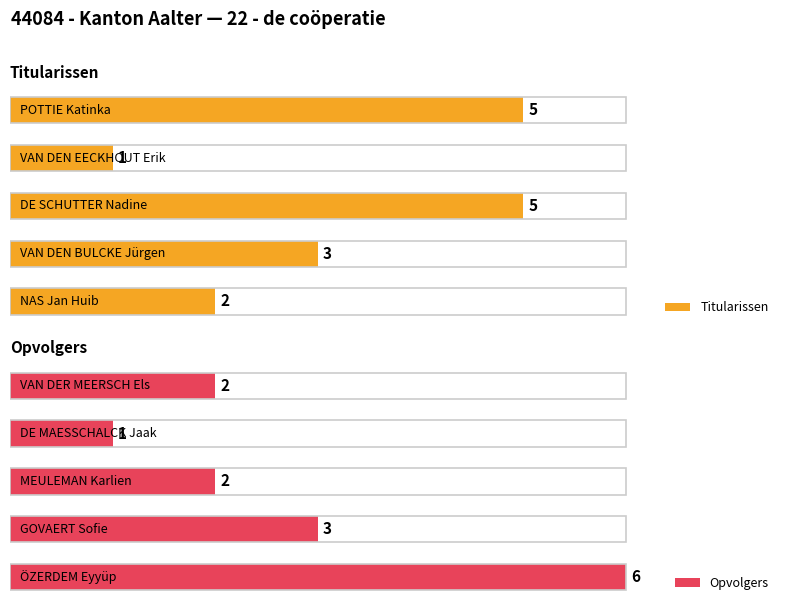

Count the Titularissen values in the range 2 to 5.

4